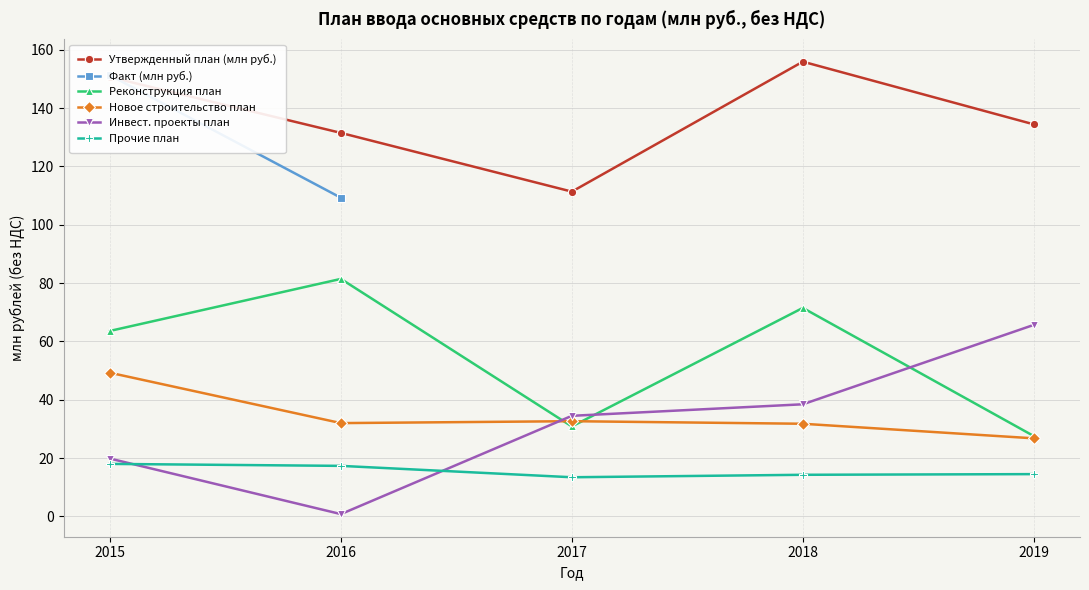

In Новое строительство план, how many points are higher than both neighbors (excluding endpoints)?

1